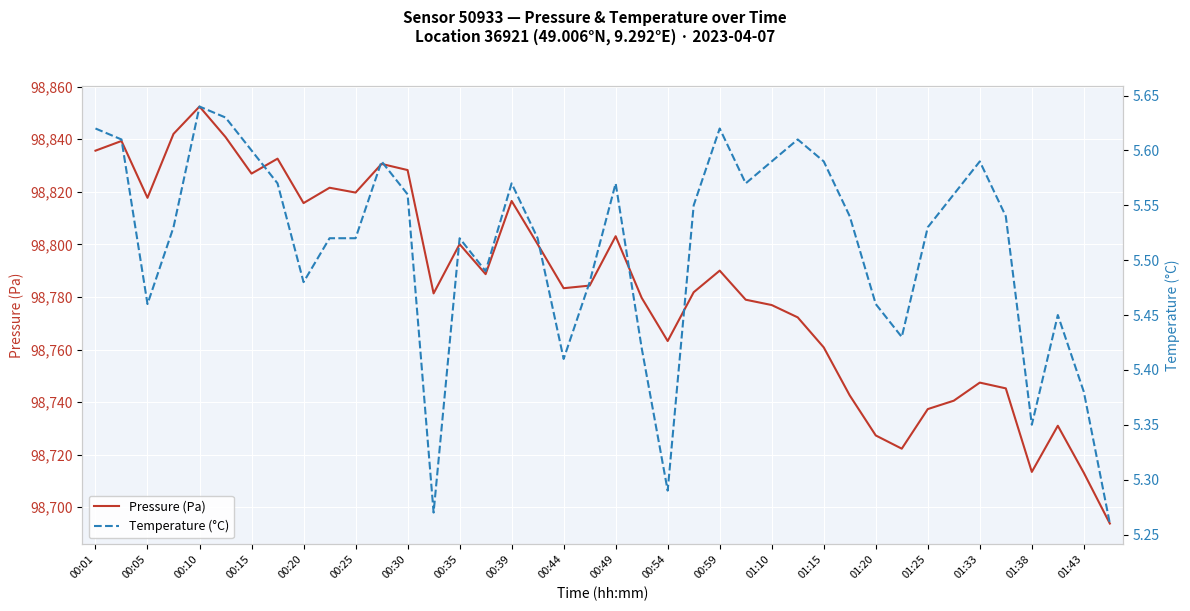

In Temperature (°C), how many points are lower than both neighbors (excluding endpoints)?

9